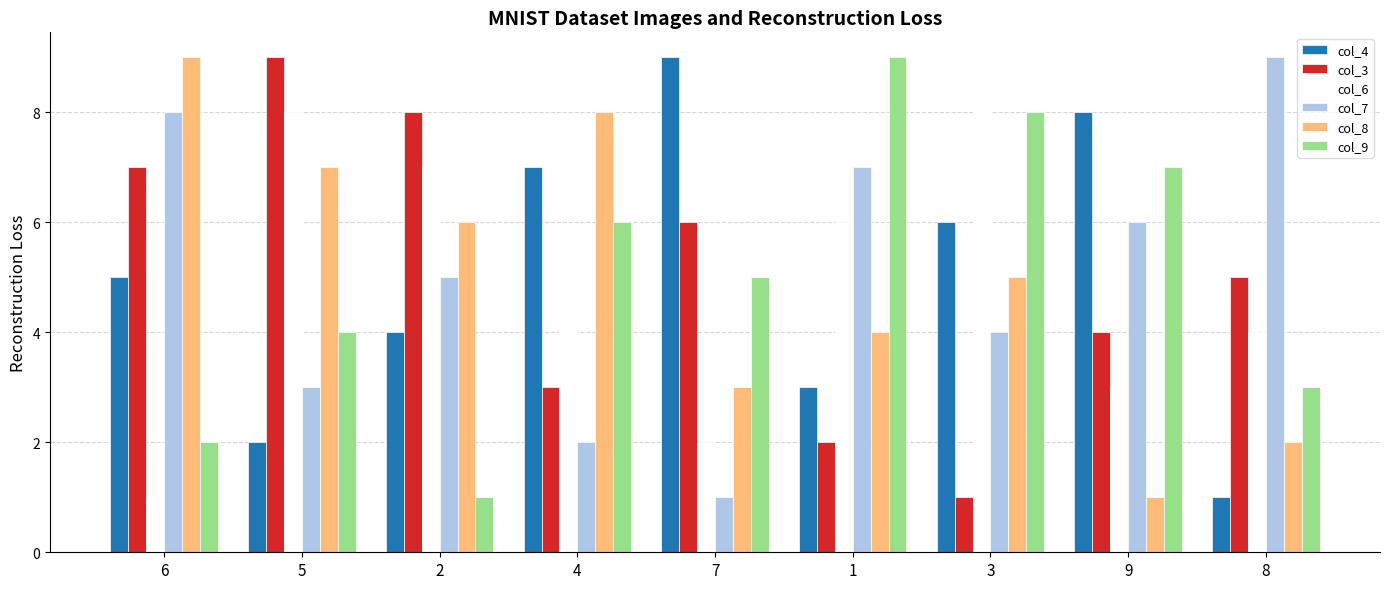

Reading left to right, extract all data points from this chart.

col_4: 5	2	4	7	9	3	6	8	1
col_3: 7	9	8	3	6	2	1	4	5
col_6: 1	8	7	5	2	6	9	3	4
col_7: 8	3	5	2	1	7	4	6	9
col_8: 9	7	6	8	3	4	5	1	2
col_9: 2	4	1	6	5	9	8	7	3